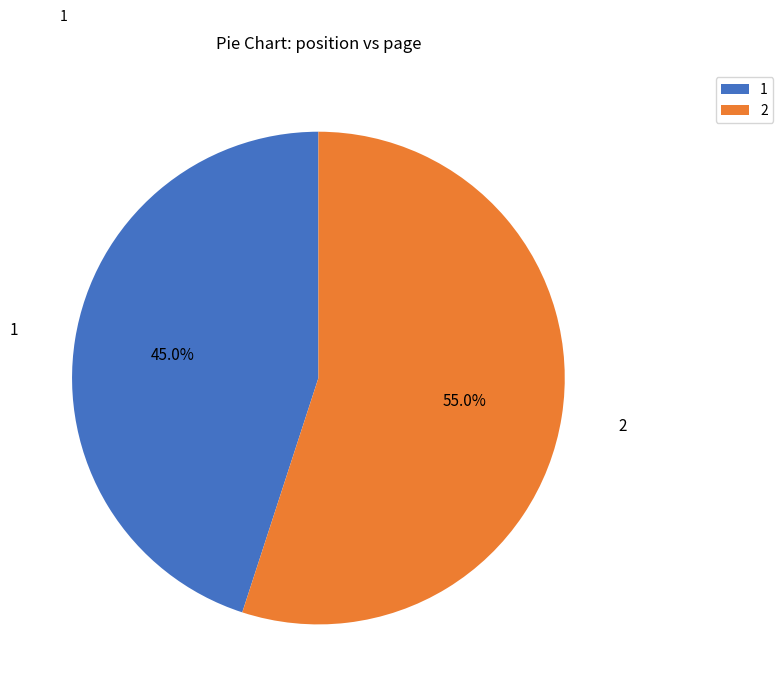

Approximately how many times larger is the value at 2 compared to 1?

1.2